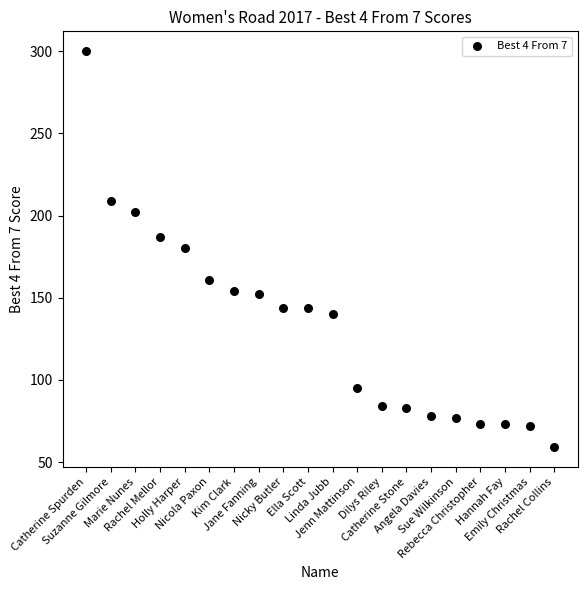

What is the range of Y values (max minus min)?

241